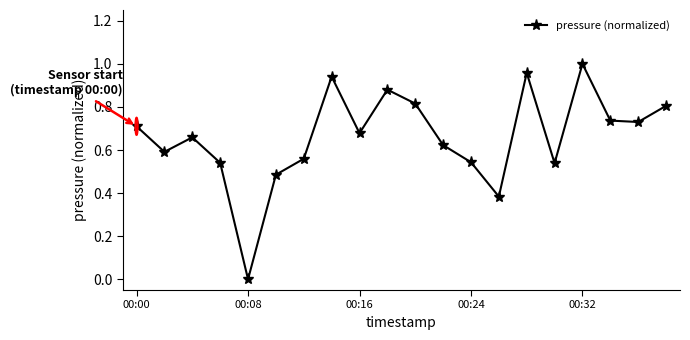

Count the number of data series in this chart.

1